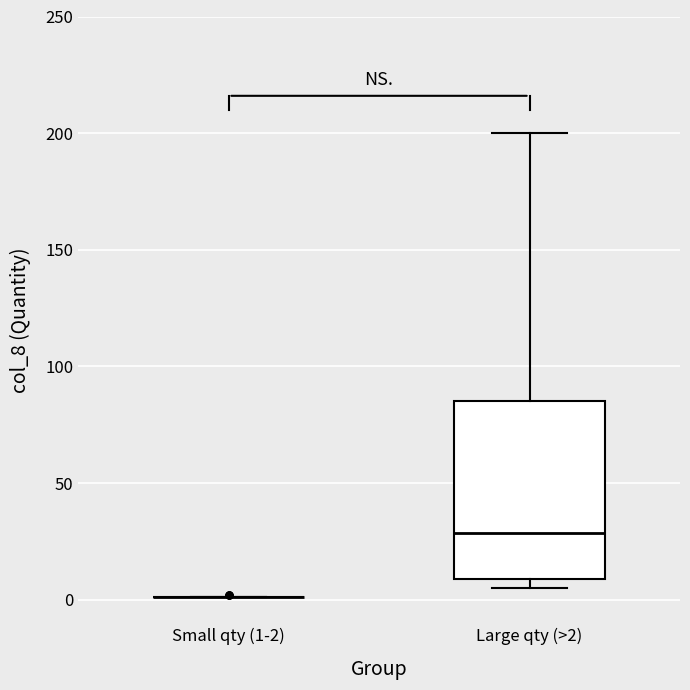

Which box is the tallest, from its lower edge to its upper edge?

Large qty (>2)